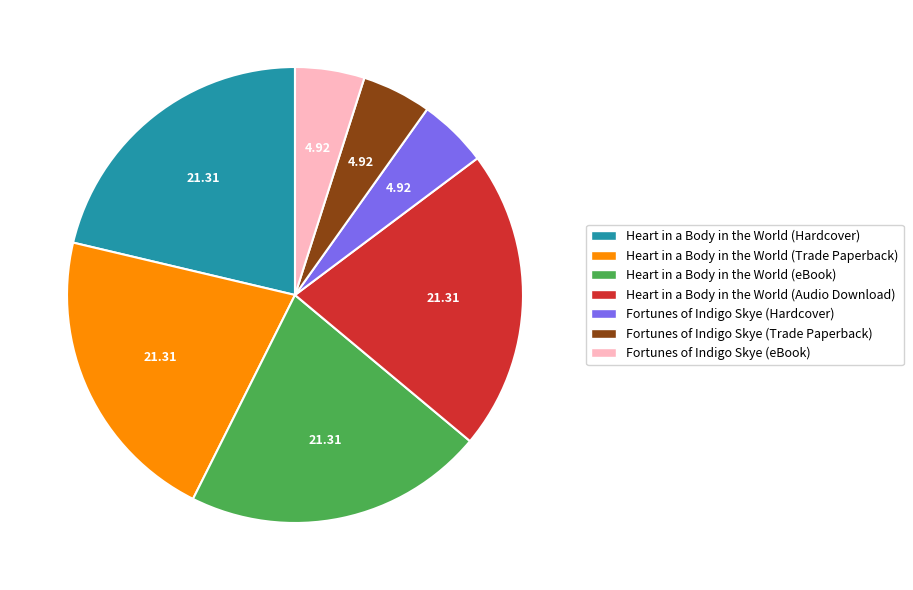

How many segments does this pie chart have?

7